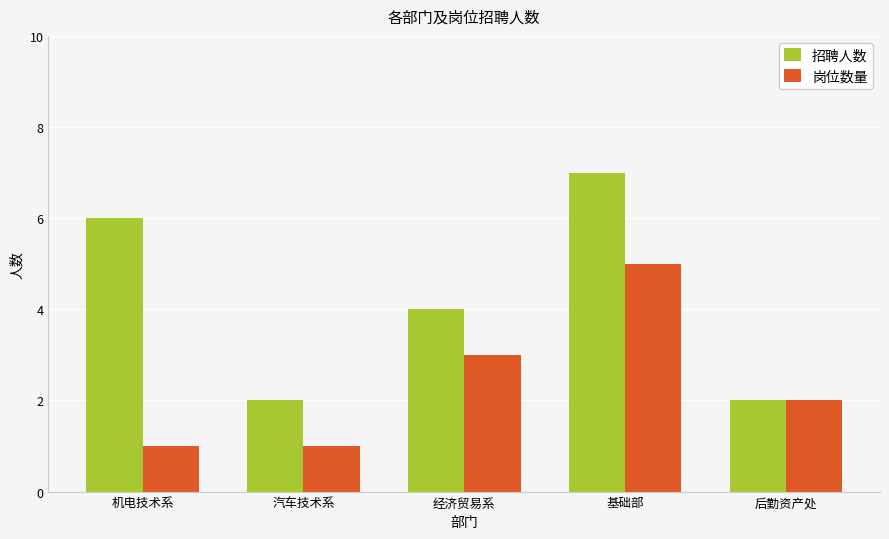

What position from the left is 基础部?

4